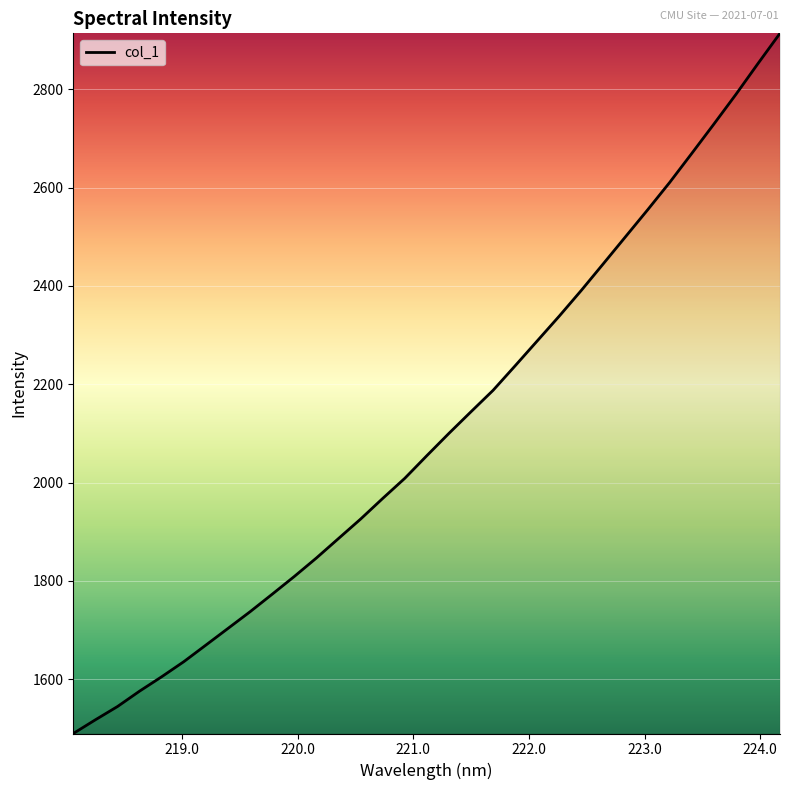

What is the minimum value shown in the chart?

1489.7